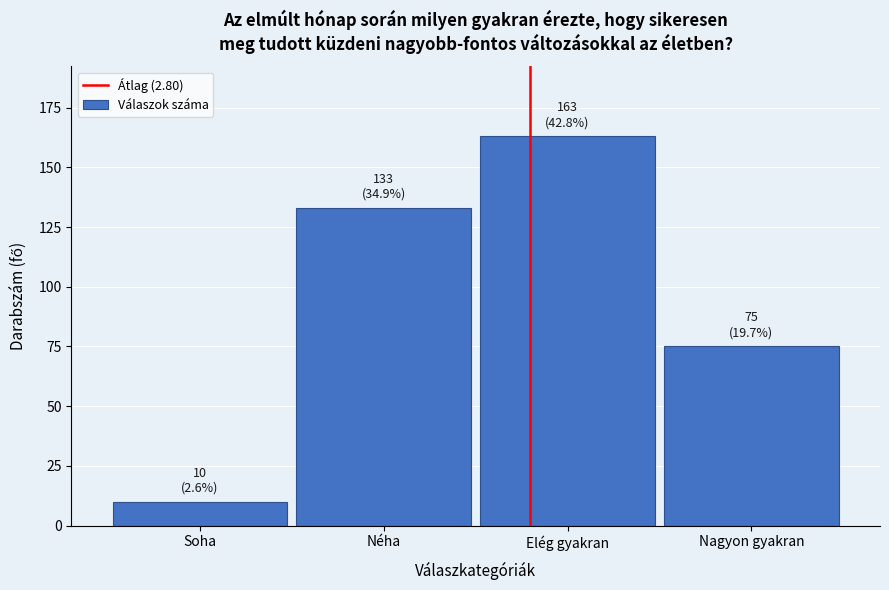

Reading right to left, what are all the values shown in this chart?

Nagyon gyakran=75	Elég gyakran=163	Néha=133	Soha=10